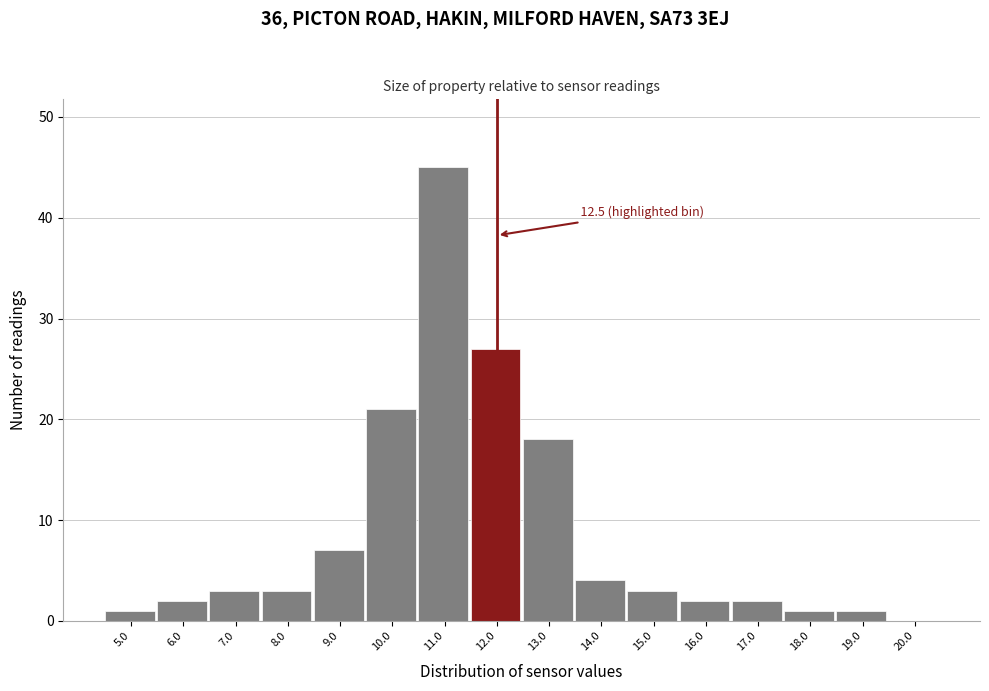

Reading left to right, what are all the values shown in this chart?

5.0=1	6.0=2	7.0=3	8.0=3	9.0=7	10.0=21	11.0=45	12.0=27	13.0=18	14.0=4	15.0=3	16.0=2	17.0=2	18.0=1	19.0=1	20.0=0